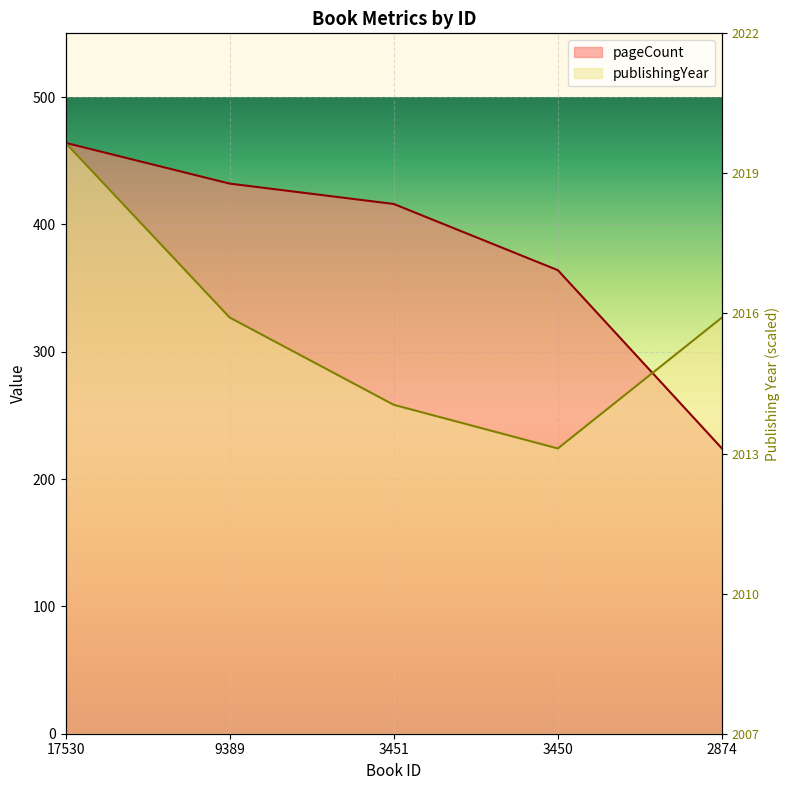

The publishingYear series shows 691.7 at 17530. True or false?

False